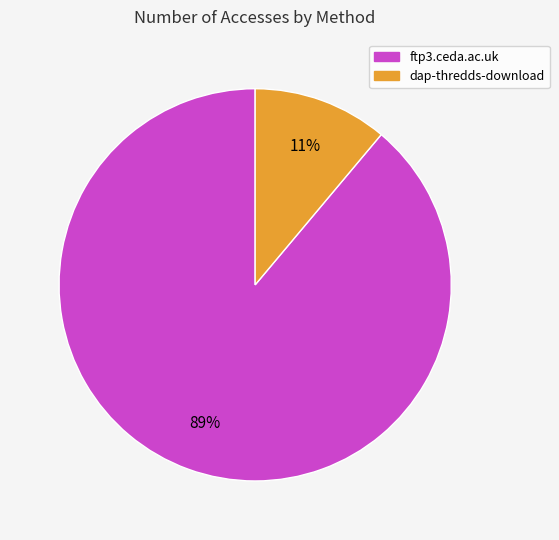

Is dap-thredds-download the majority of the pie?

No